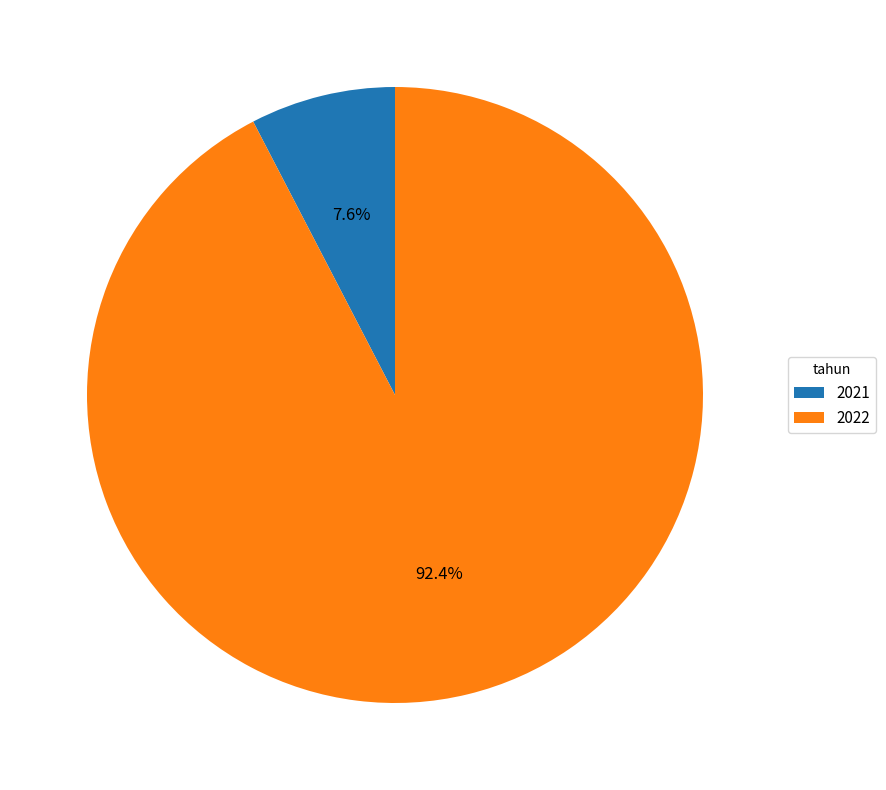

Which category has the smallest portion of the pie?

2021